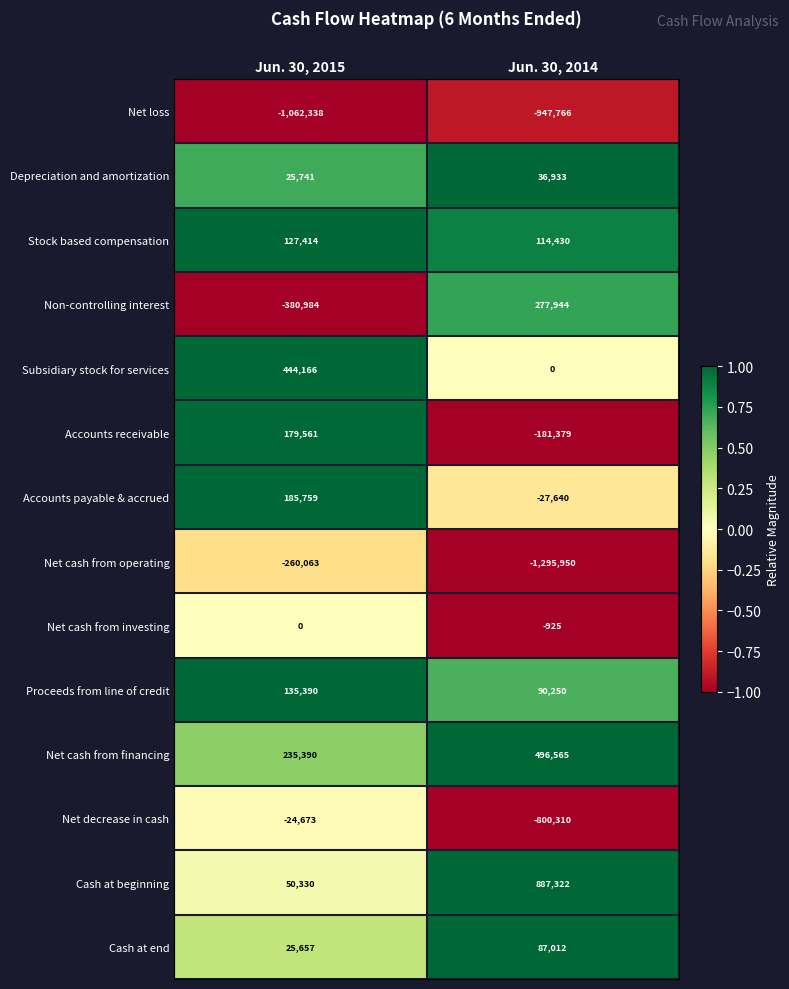

At which label is Net cash from operating closest to -778006?

Jun. 30, 2015